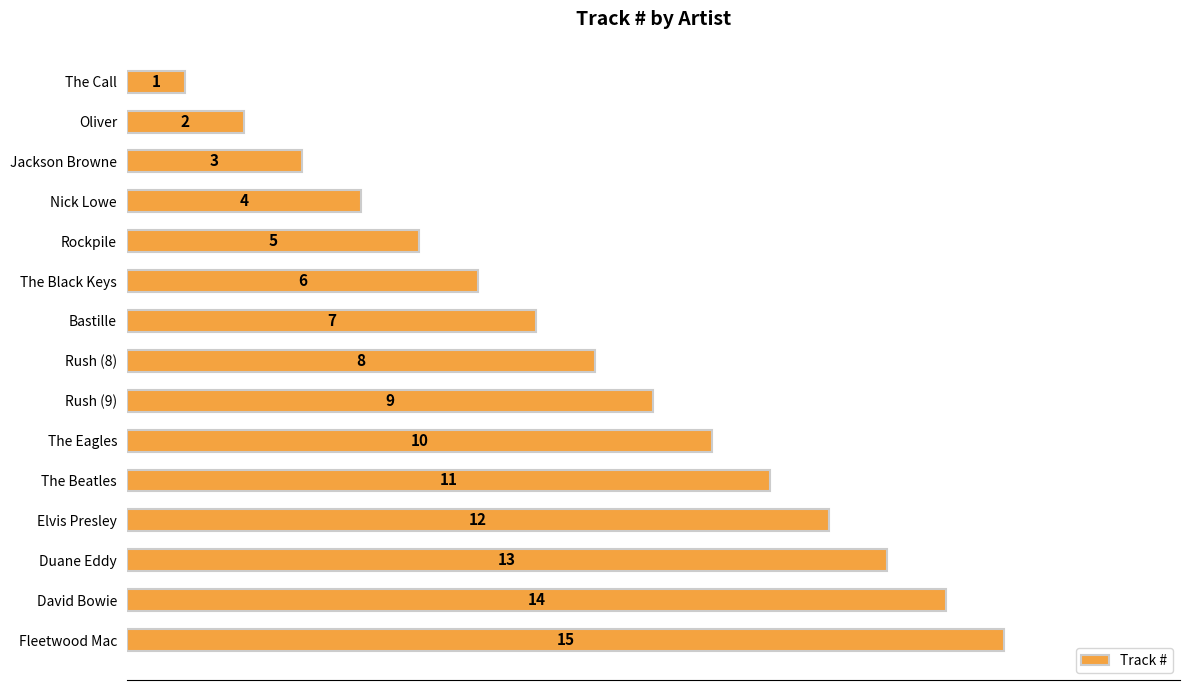

What is the ratio of the value at Jackson Browne to the value at The Beatles?

0.3